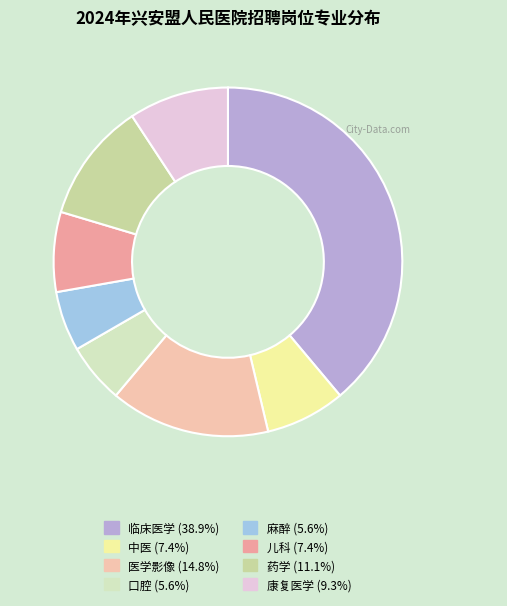

To the nearest percent, what is the combined percentage of 儿科 and 临床医学?

46%